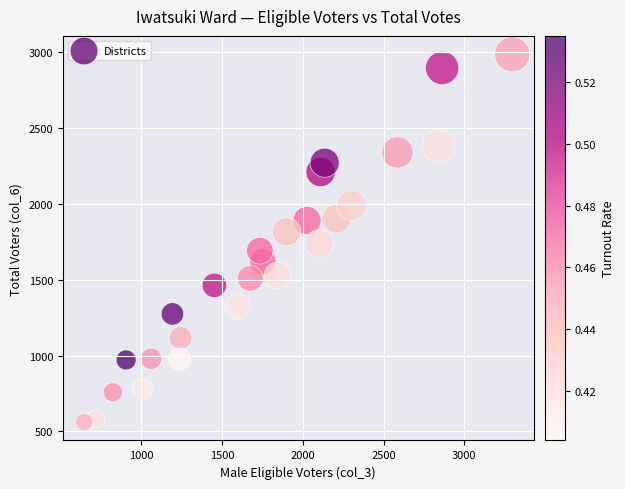

What is the range of X values (max minus min)?

2651